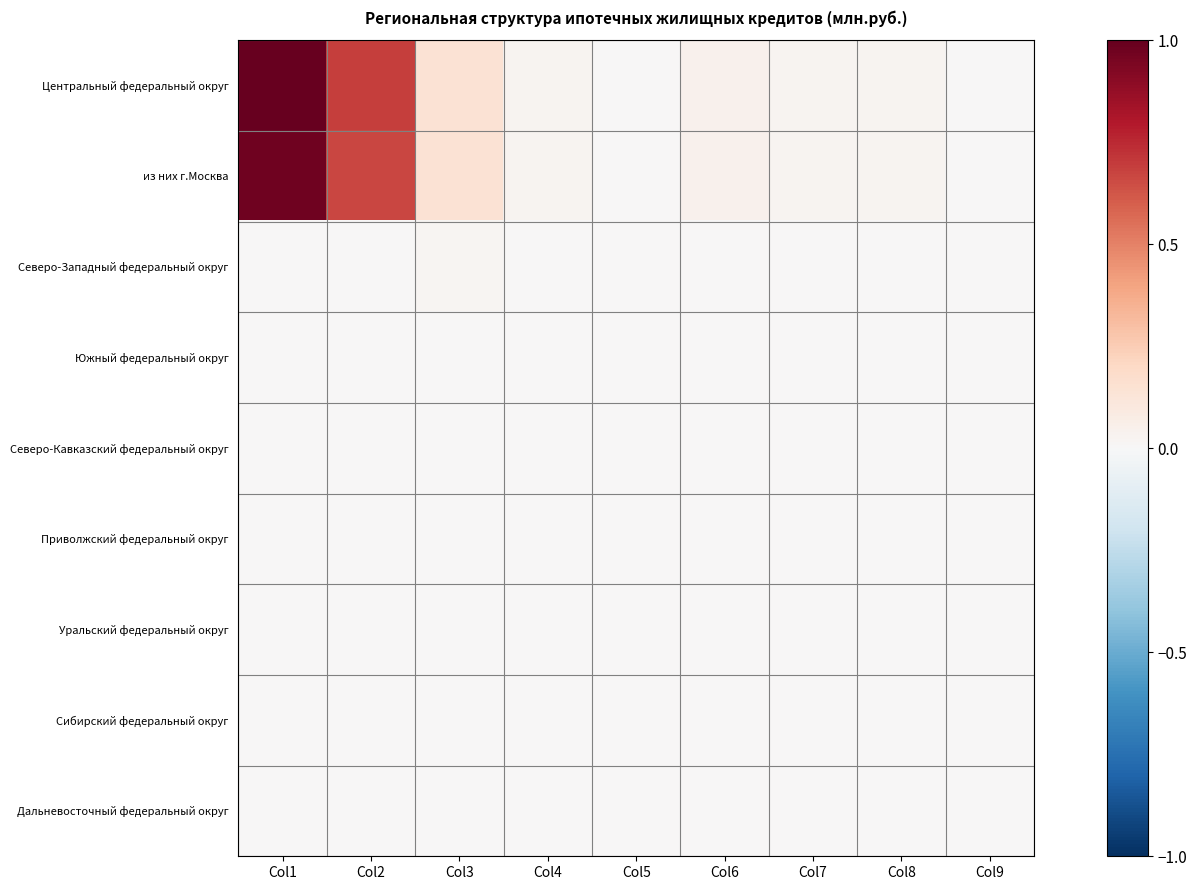

At which category is the sum across all series the highest?

Col1